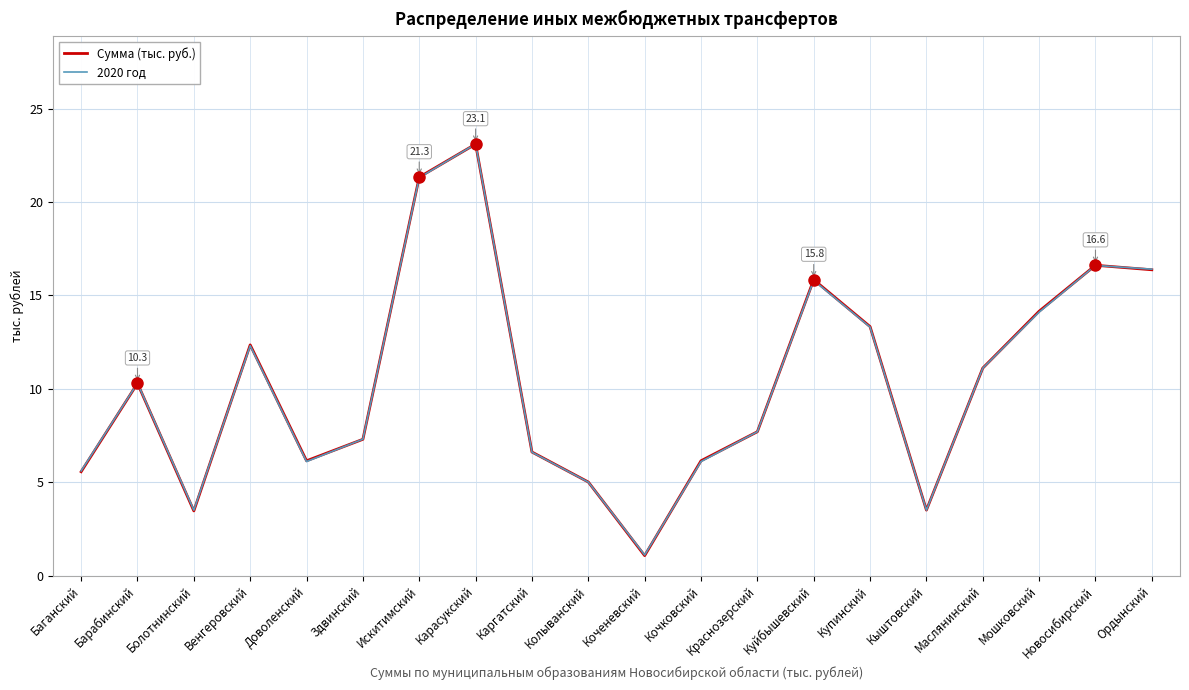

At which label does Сумма (тыс. руб.) reach its peak?

Карасукский